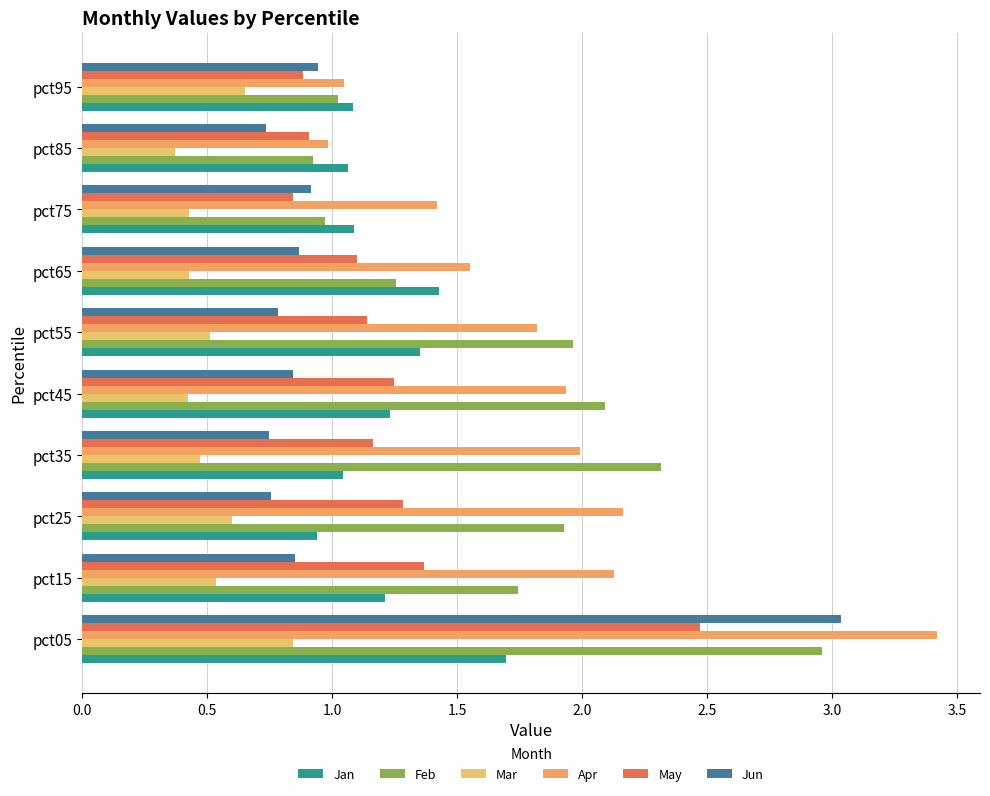

Count the Mar values in the range 0 to 1.

10